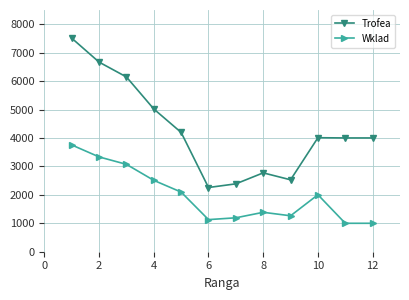

True or false: Wklad has more than 0 points higher than both neighbors.

True